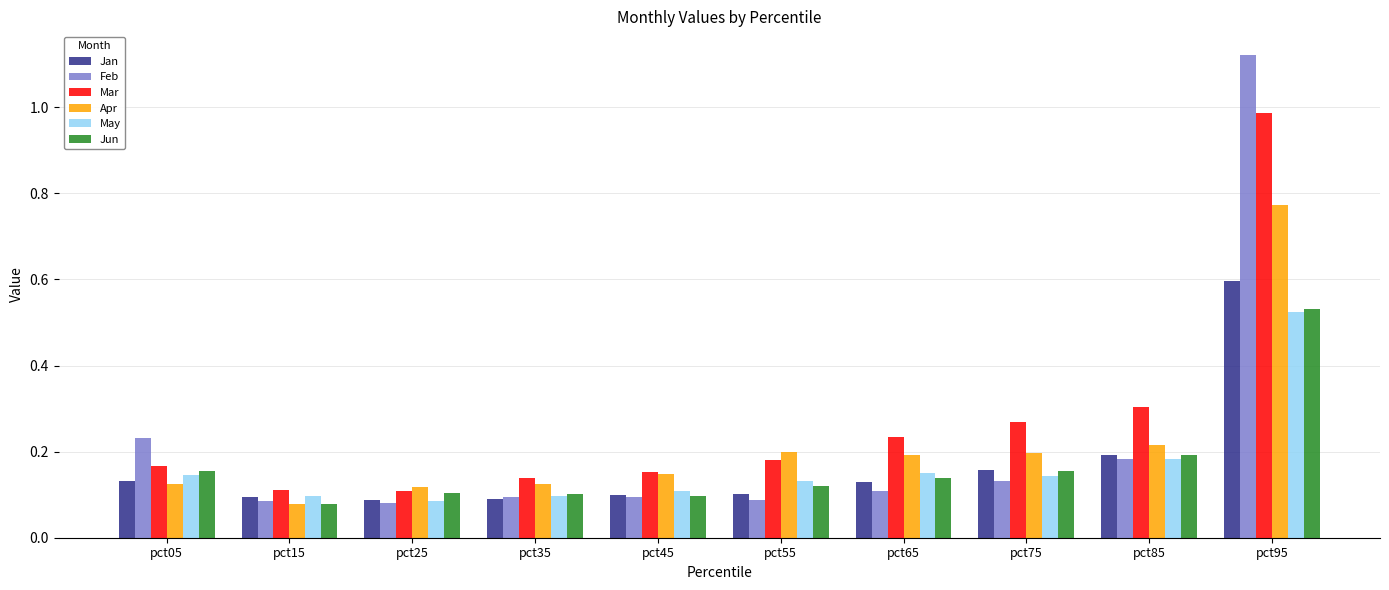

Which label corresponds to the largest value in the chart?

pct95